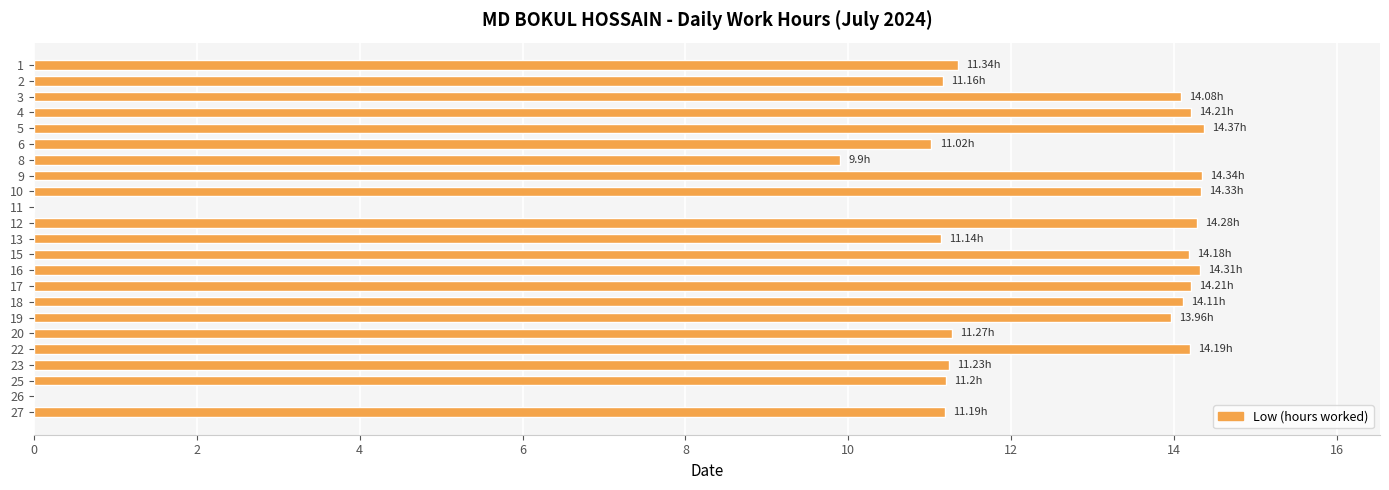

What is the sum of the values at 20 and 2?

22.4